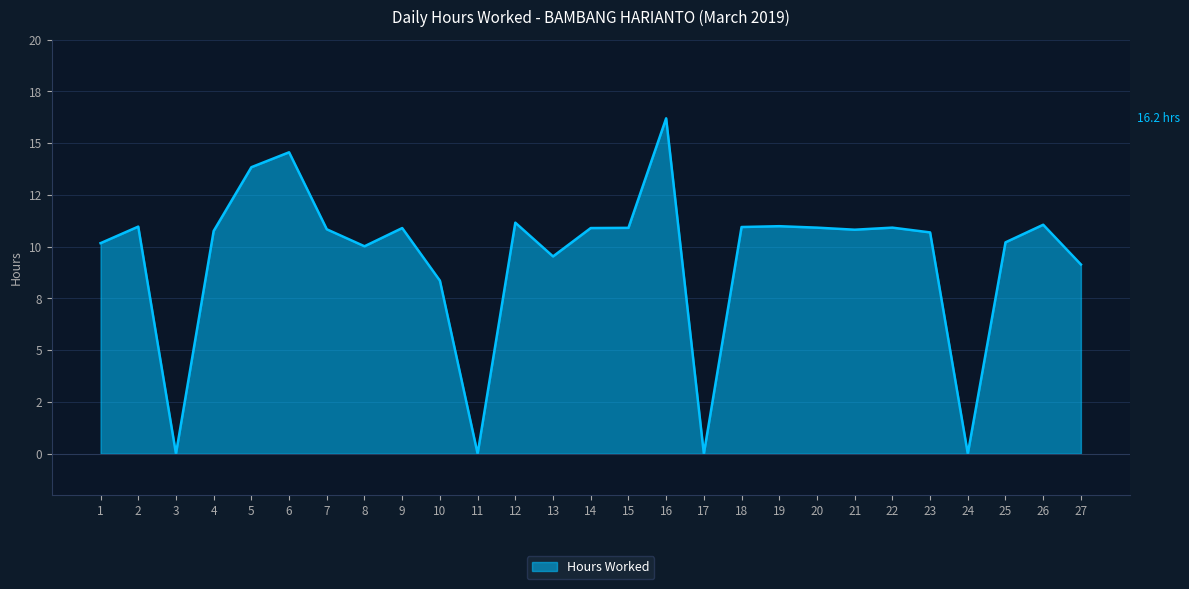

Is this an area chart (filled region under the line)?

Yes